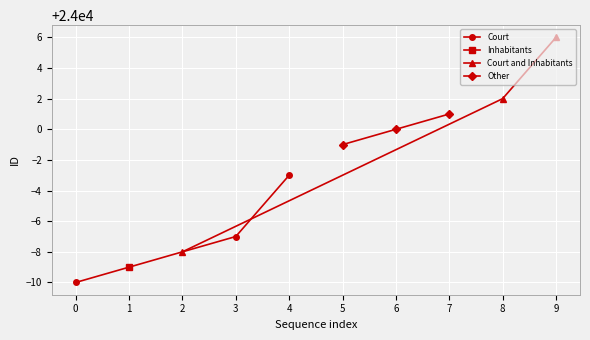

Does the chart display data point markers on the line(s)?

Yes